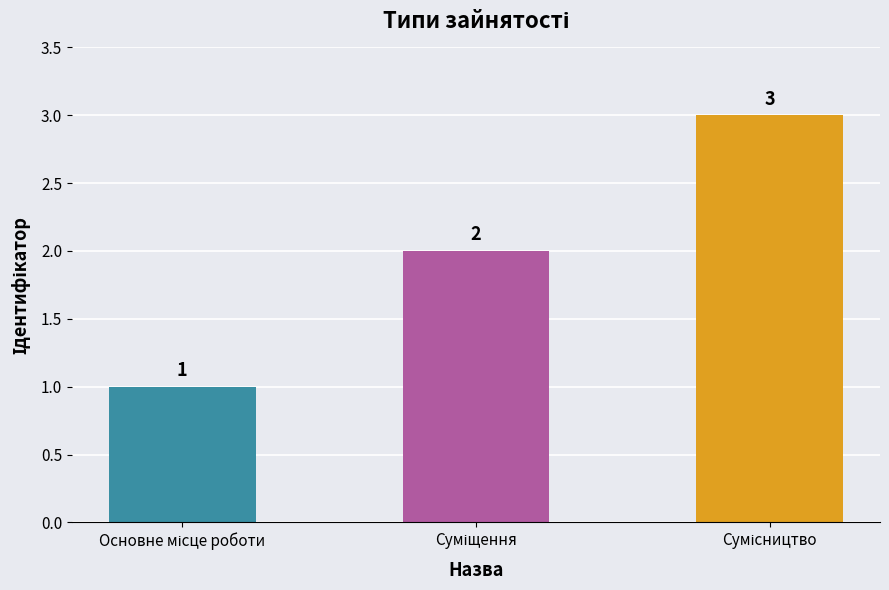

What is the maximum value shown in the chart?

3